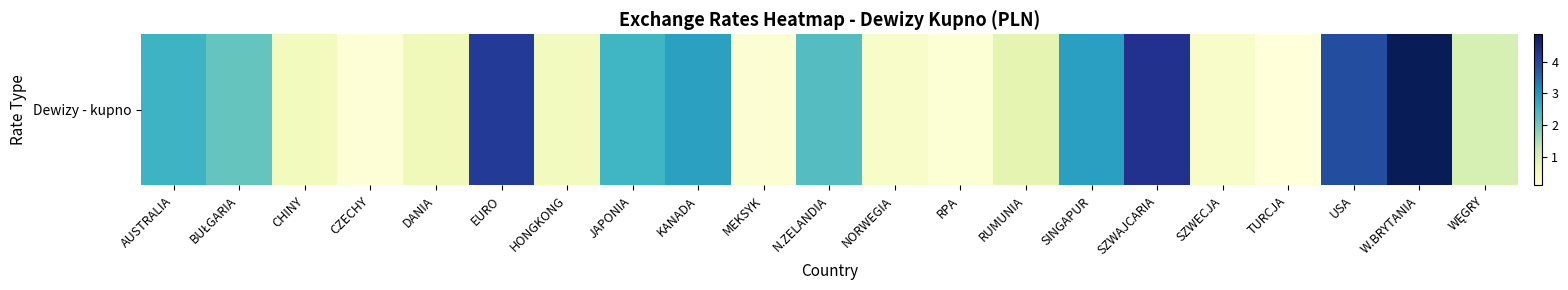

Reading right to left, list all the values displayed in this chart.

1.1	4.9	3.9	0.1	0.4	4.3	2.9	0.8	0.2	0.4	2.3	0.2	2.8	2.5	0.5	4.2	0.6	0.2	0.5	2.1	2.5